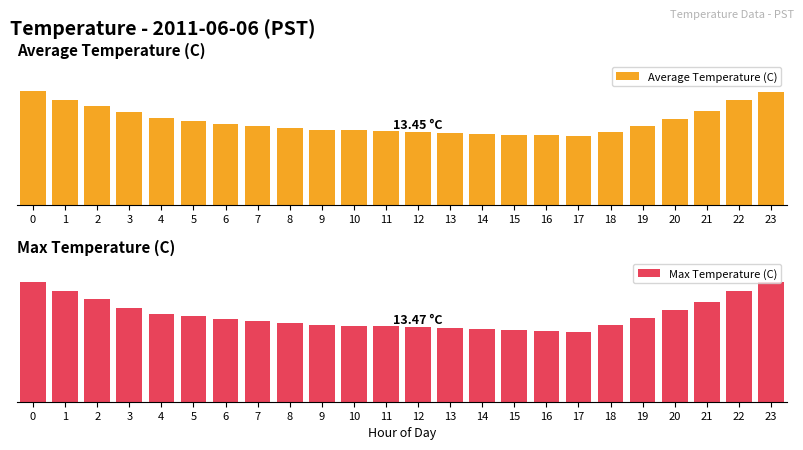

Rank the series by their average value, from lowest to highest.

Average Temperature (C), Max Temperature (C)